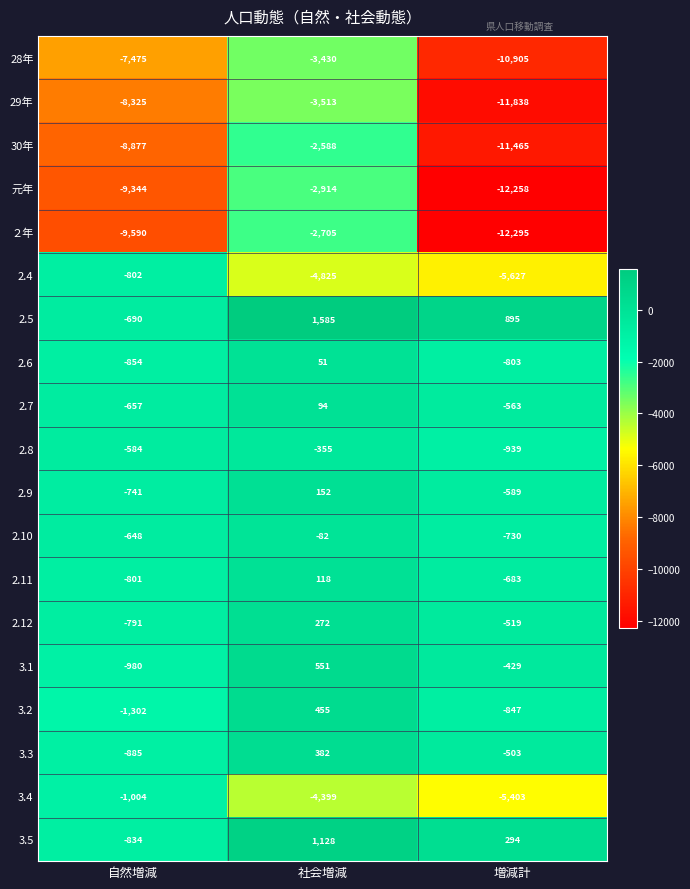

Which series has the largest total across all categories?

2.5